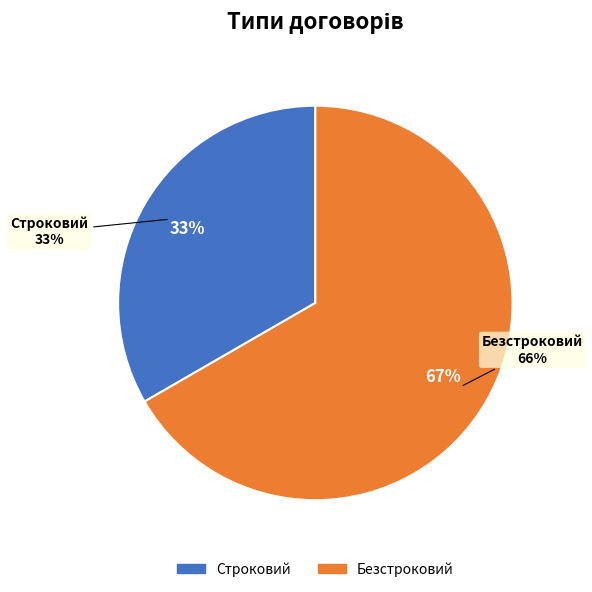

True or false: Безстроковий accounts for 55% of the total.

False